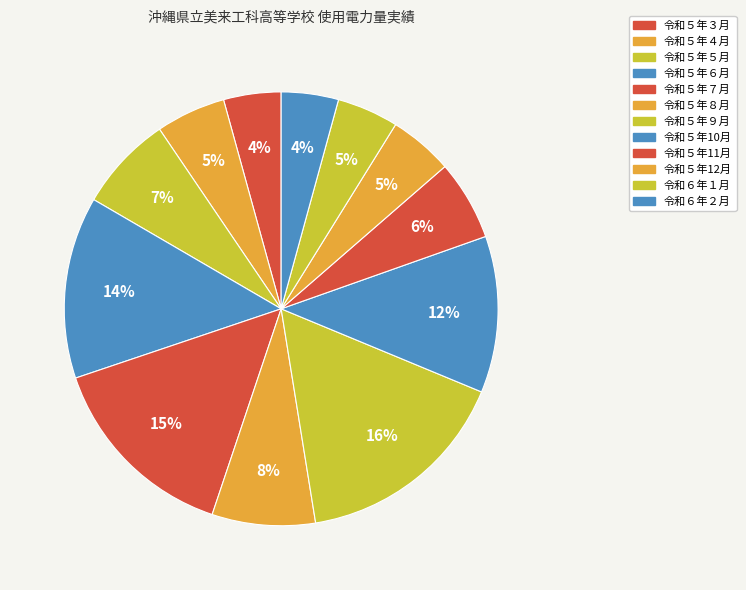

How many slices are in this pie chart?

12